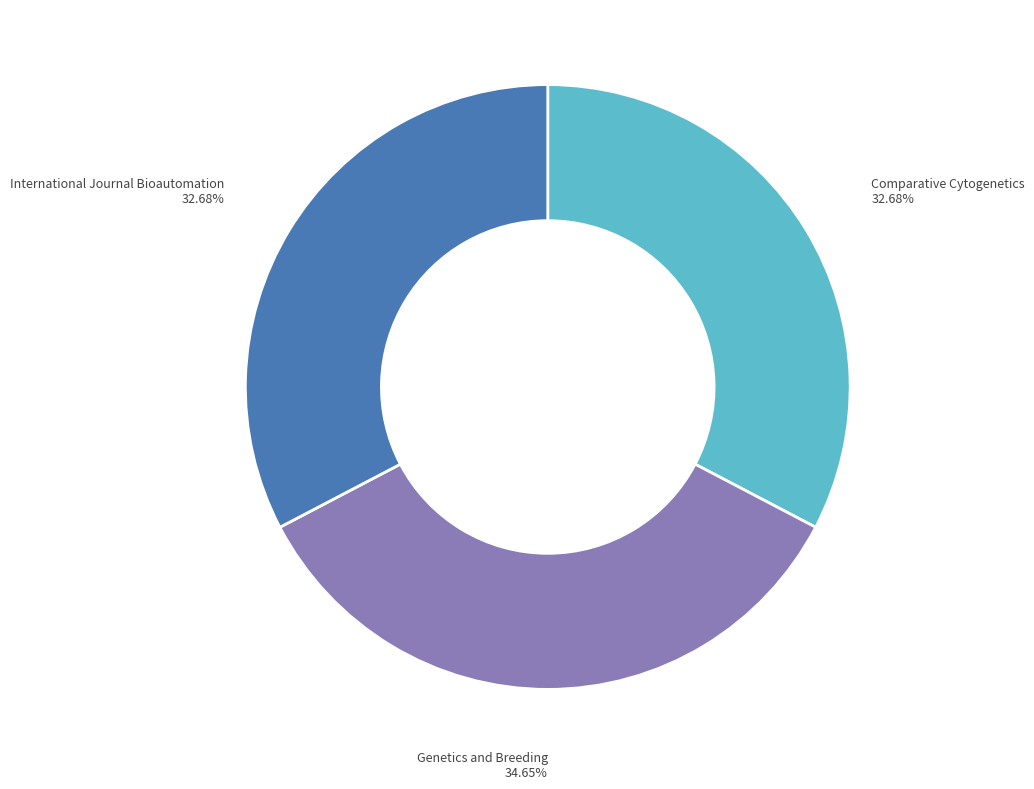

To the nearest percent, what is the combined percentage of International Journal Bioautomation and Comparative Cytogenetics?

65%